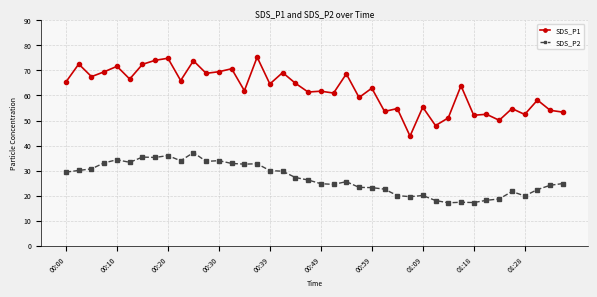

Rank the series by their maximum value, from highest to lowest.

SDS_P1, SDS_P2